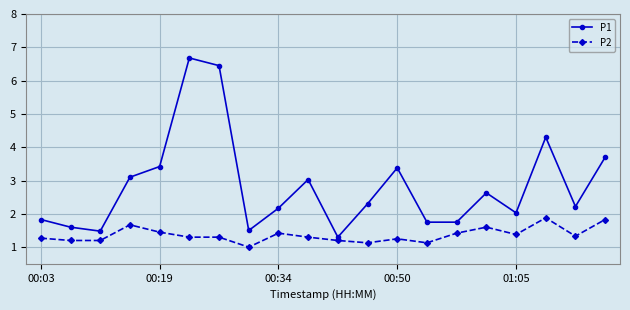

True or false: P2 has more than 0 points higher than both neighbors.

True